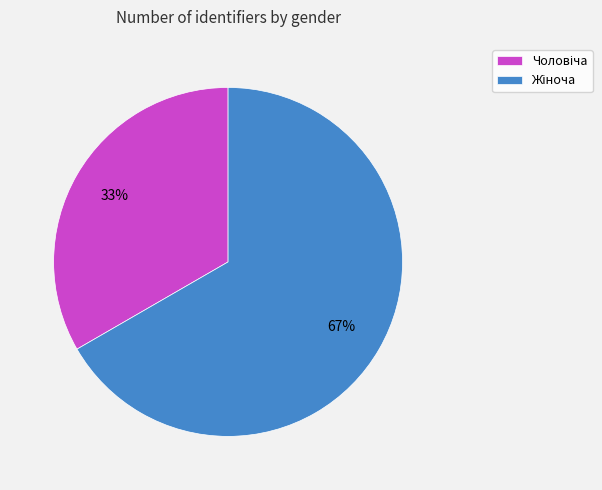

Does any single category account for the majority?

Yes